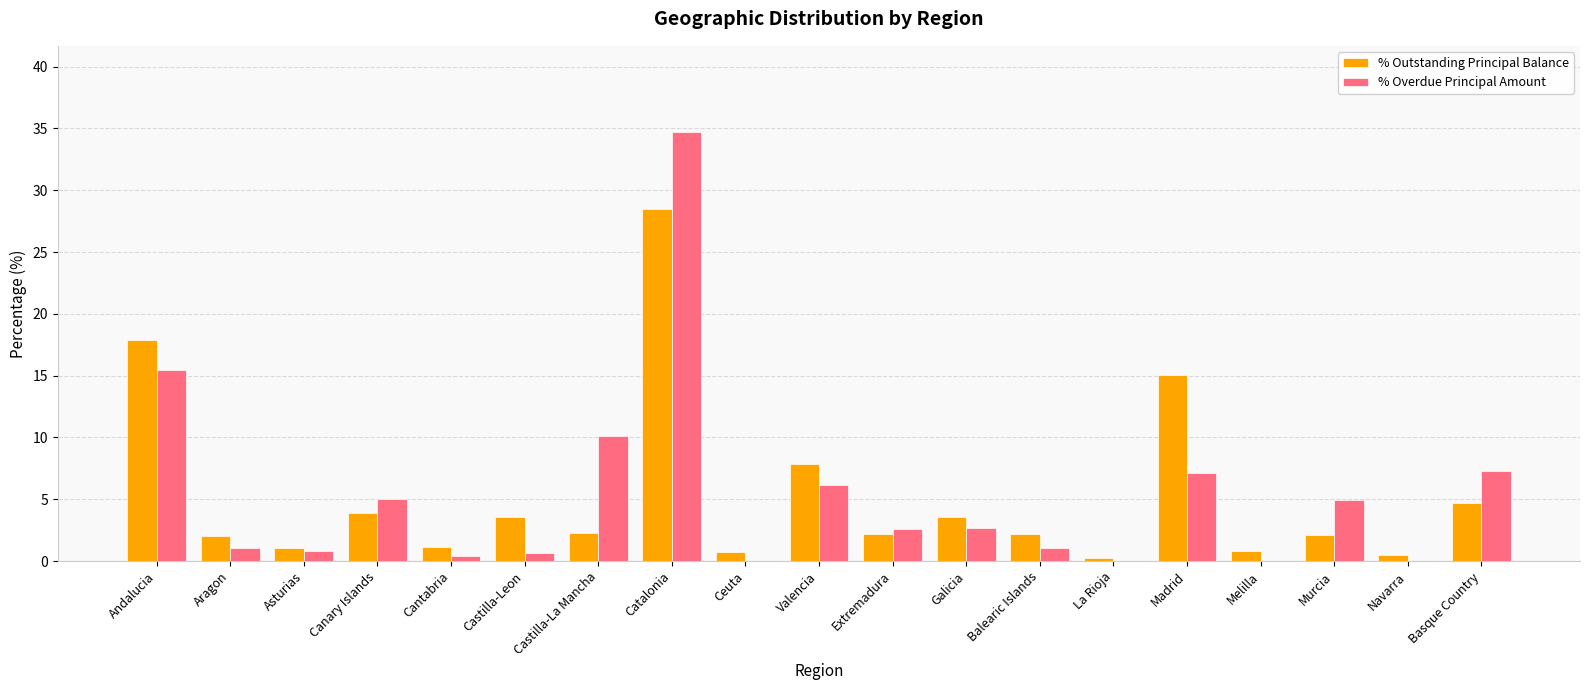

True or false: % Overdue Principal Amount has a value of 0.0 at Ceuta.

True